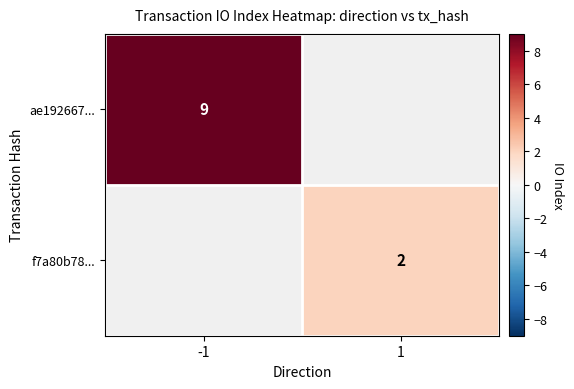

The value of f7a80b78... at 1 is 1. True or false?

False